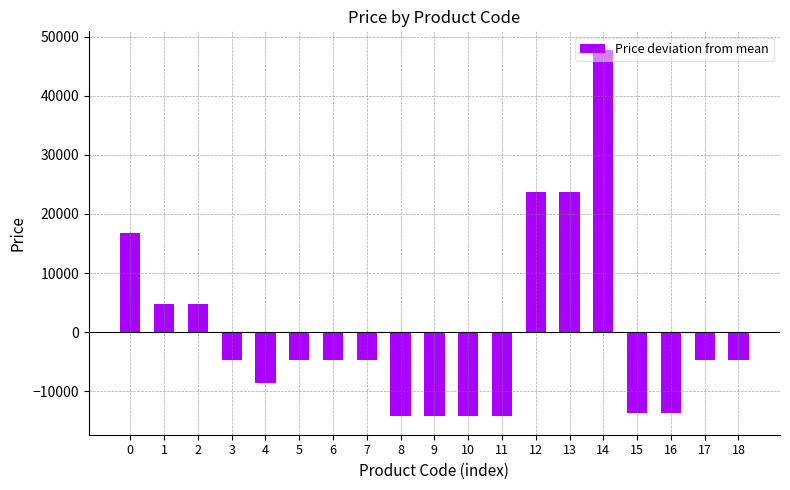

What is the value of the 11th bar from the left?

-14258.0